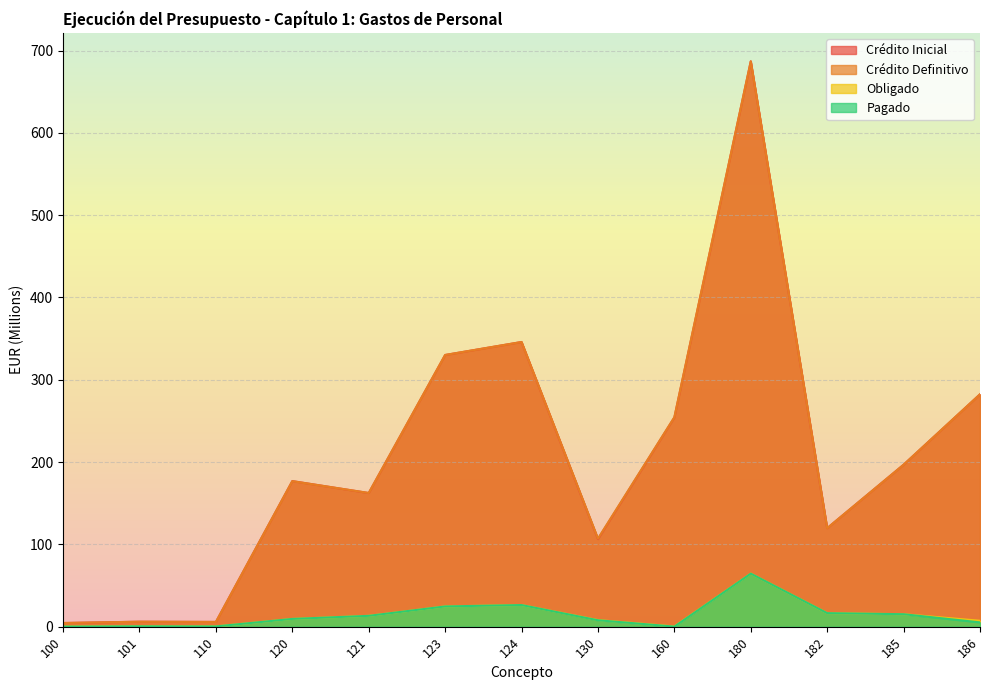

What is the difference between the Crédito Inicial values at 120 and 110?

171.2